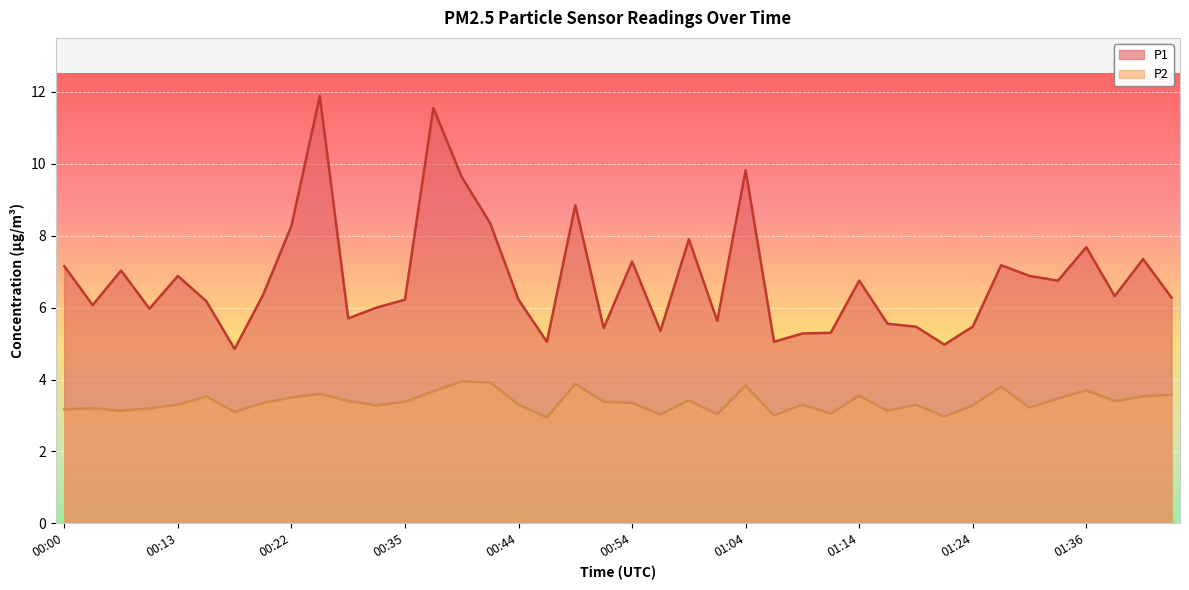

True or false: P2 has a value of 4.8 at 00:08.

False